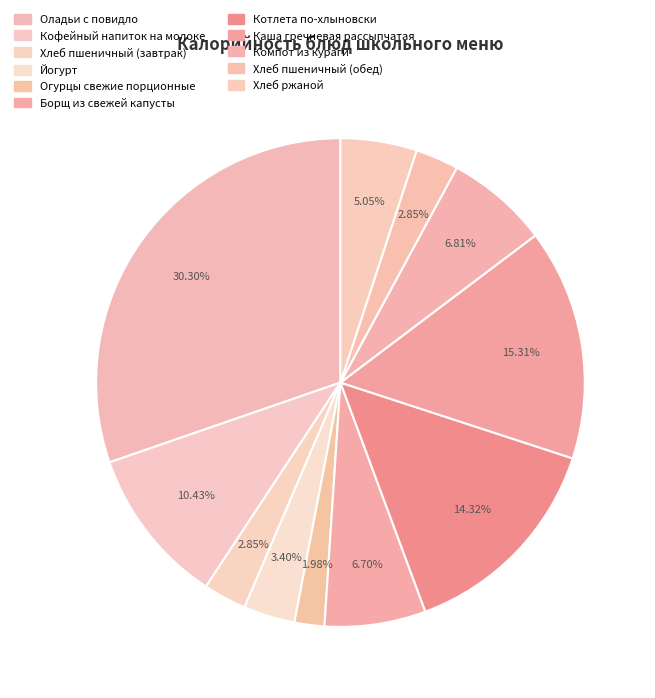

To the nearest percent, what is the combined percentage of Хлеб пшеничный (обед) and Огурцы свежие порционные?

5%